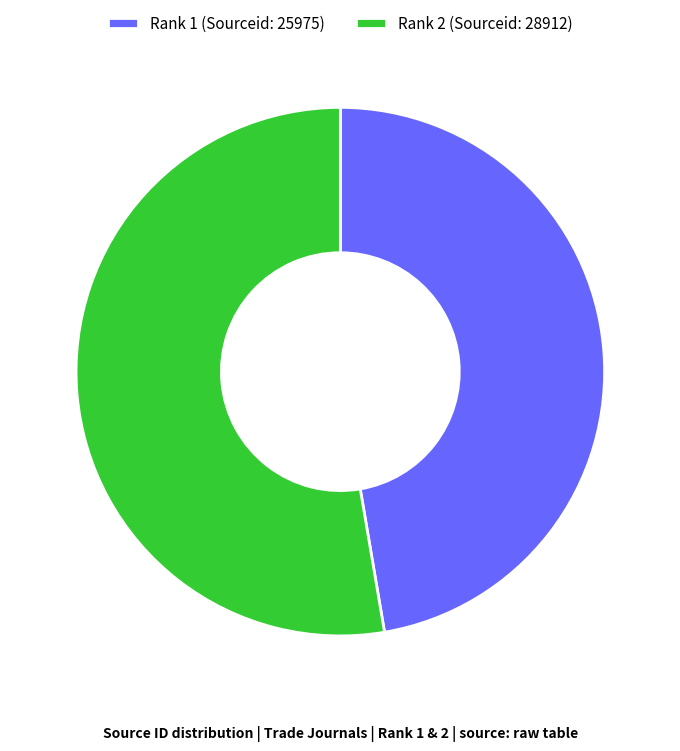

Combined, do Rank 1 (Sourceid: 25975) and Rank 2 (Sourceid: 28912) account for over 50%?

Yes